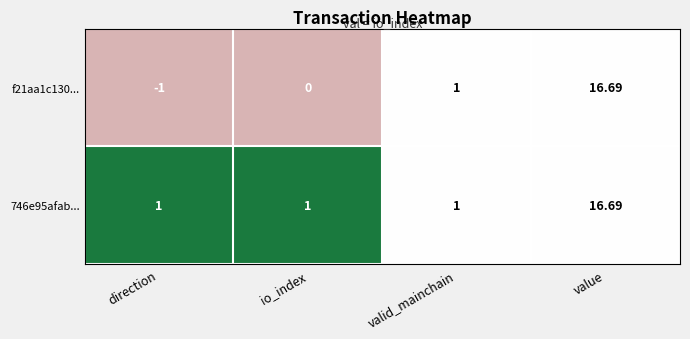

List the labels in order of f21aa1c130... value, smallest first.

direction, io_index, valid_mainchain, value